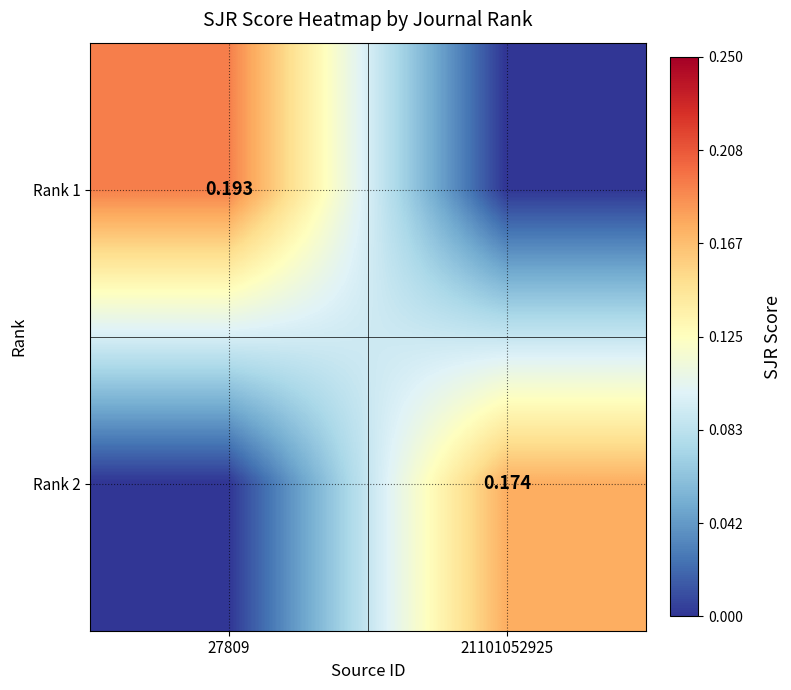

Which series changed the most between 27809 and 21101052925?

Rank 1